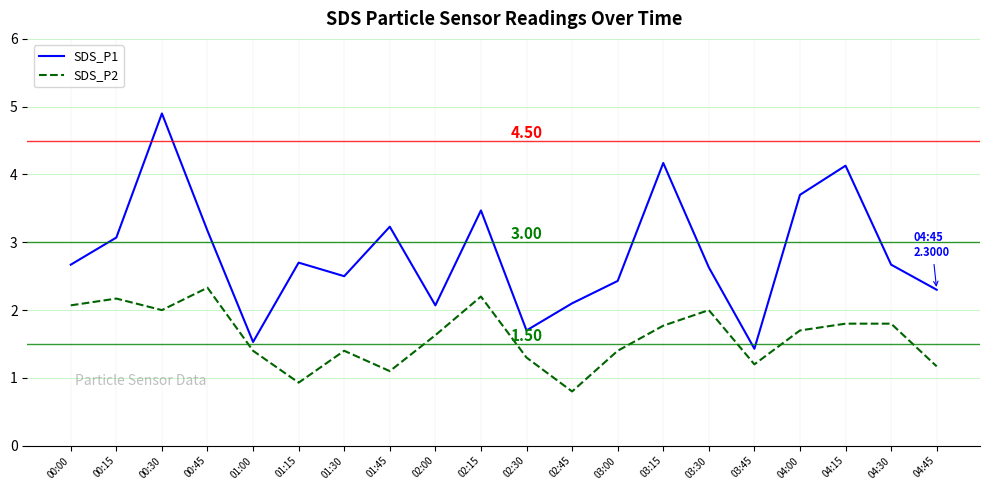

List the series in order of their overall mean, lowest first.

SDS_P2, SDS_P1